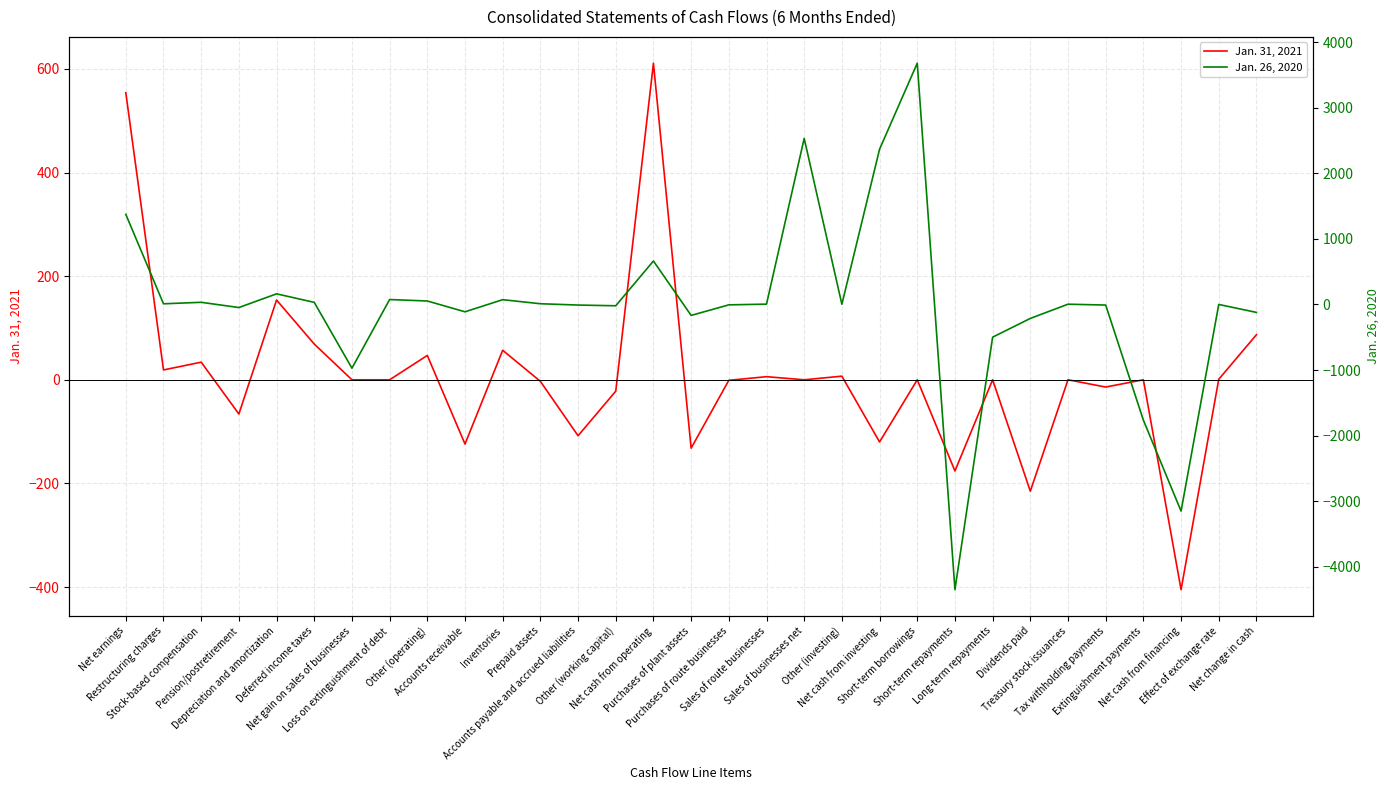

The value of Jan. 26, 2020 at Prepaid assets is 7. True or false?

False